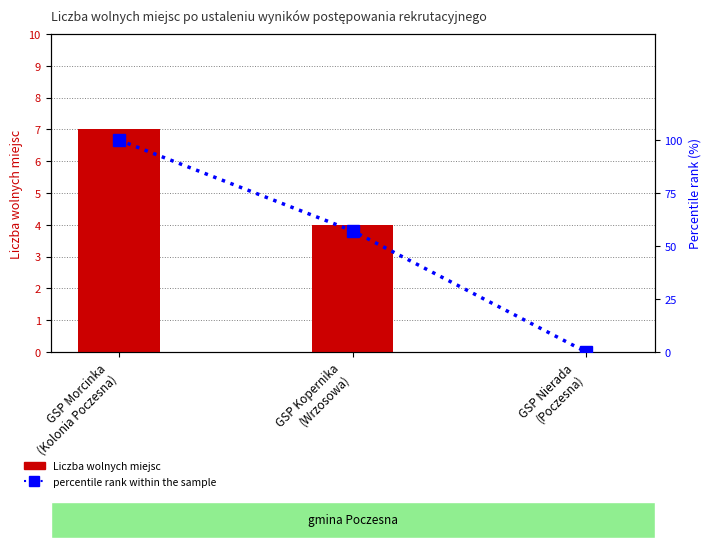

Reading right to left, extract all data points from this chart.

Liczba wolnych miejsc: GSP Nierada
(Poczesna)=0.0	GSP Kopernika
(Wrzosowa)=4.0	GSP Morcinka
(Kolonia Poczesna)=7.0
percentile rank within the sample: GSP Nierada
(Poczesna)=0.0	GSP Kopernika
(Wrzosowa)=57.1	GSP Morcinka
(Kolonia Poczesna)=100.0